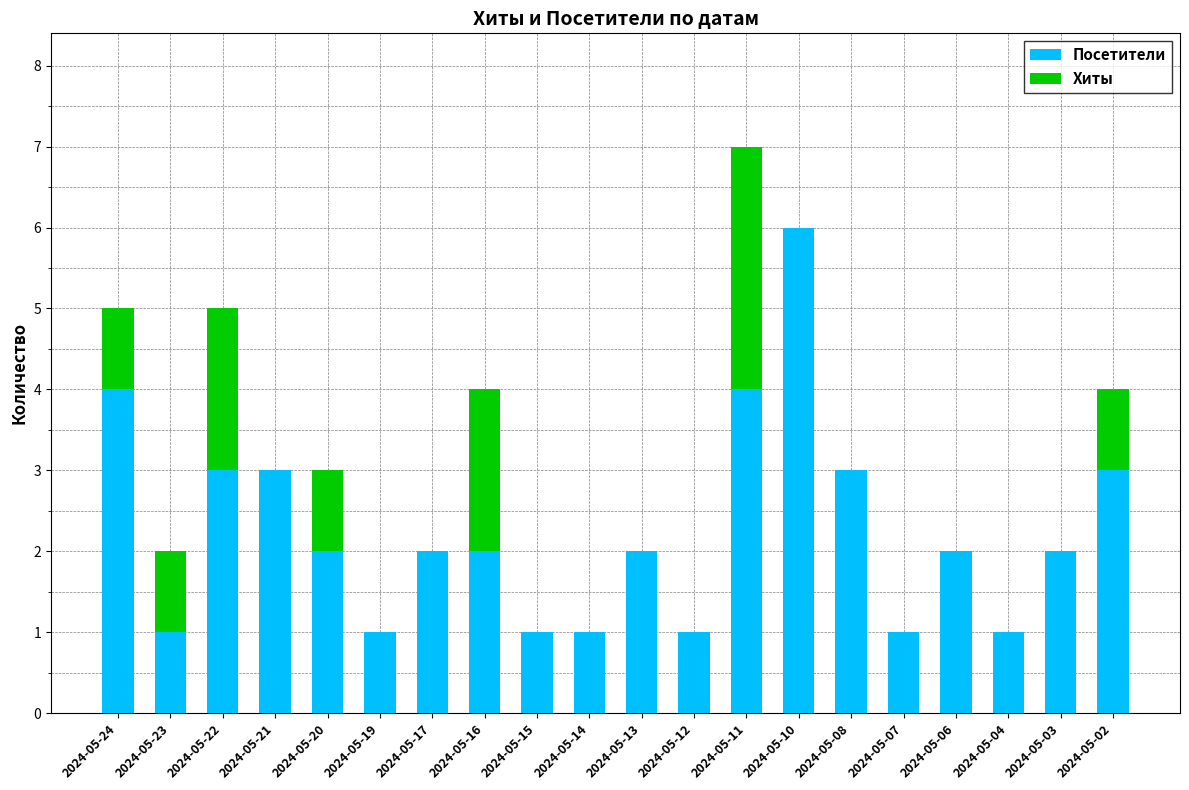

At which category is the sum across all series the highest?

2024-05-11